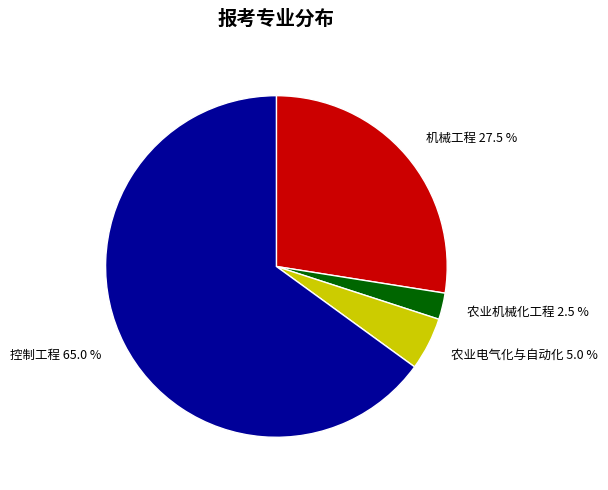

What percentage do 农业电气化与自动化 and 控制工程 together represent?

70.0%